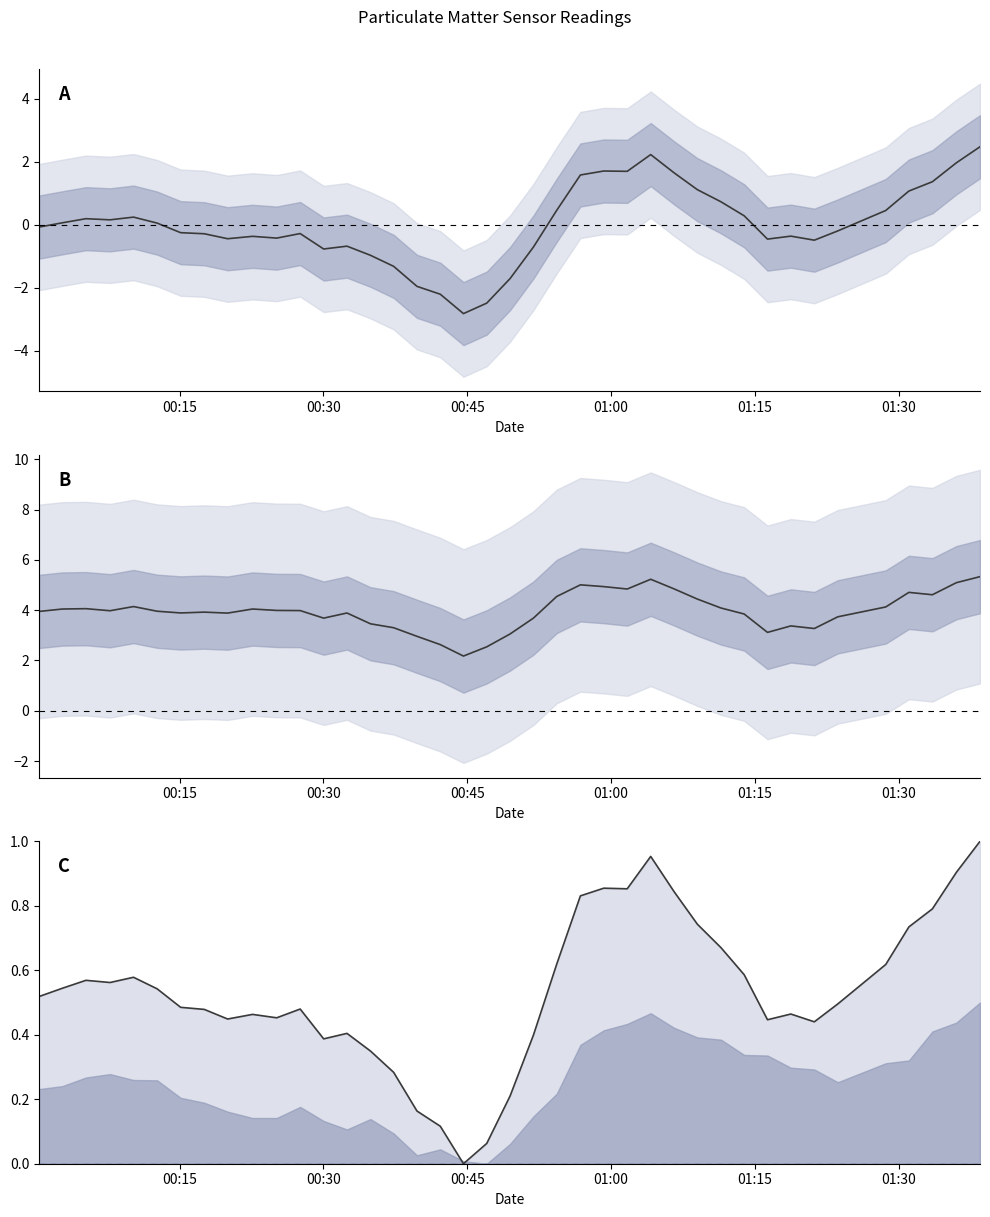

Reading left to right, transcribe all the data shown in this chart.

P1: -0.1	0.1	0.2	0.2	0.2	0.0	-0.3	-0.3	-0.4	-0.4	-0.4	-0.3	-0.8	-0.7	-1.0	-1.3	-2.0	-2.2	-2.8	-2.5	-1.7	-0.7	0.5	1.6	1.7	1.7	2.2	1.6	1.1	0.7	0.3	-0.5	-0.4	-0.5	-0.2	0.4	1.1	1.4	2.0	2.5
P1 - P2: 4.0	4.0	4.1	4.0	4.1	4.0	3.9	3.9	3.9	4.0	4.0	4.0	3.7	3.9	3.5	3.3	3.0	2.6	2.2	2.5	3.1	3.7	4.5	5.0	4.9	4.8	5.2	4.8	4.4	4.1	3.8	3.1	3.4	3.3	3.7	4.1	4.7	4.6	5.1	5.3
P1 line: 0.5	0.5	0.6	0.6	0.6	0.5	0.5	0.5	0.4	0.5	0.5	0.5	0.4	0.4	0.3	0.3	0.2	0.1	0.0	0.1	0.2	0.4	0.6	0.8	0.9	0.9	1.0	0.8	0.7	0.7	0.6	0.4	0.5	0.4	0.5	0.6	0.7	0.8	0.9	1.0